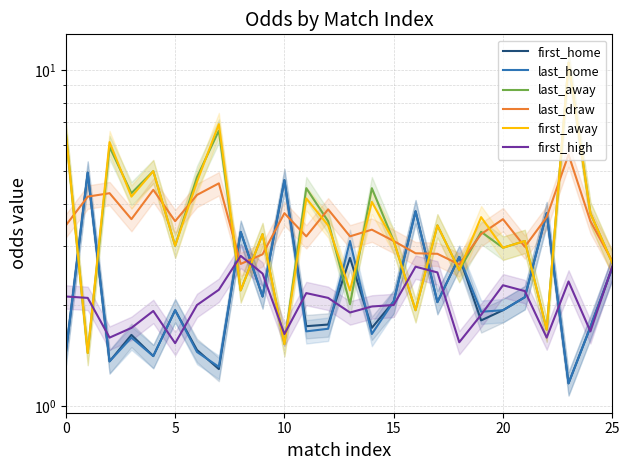

After their last crossing, which series has the higher values: first_home or last_draw?

last_draw